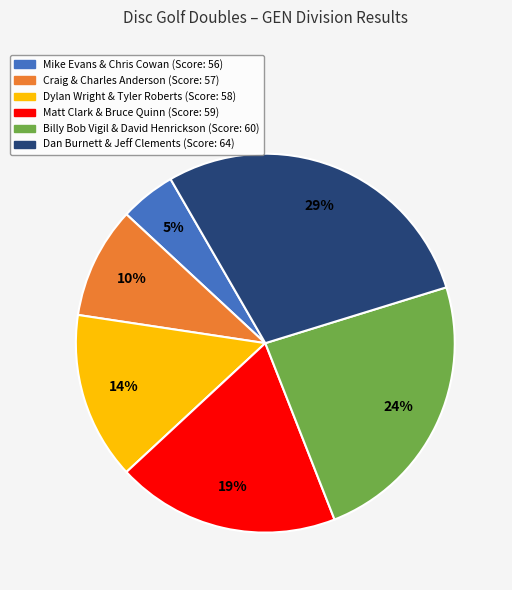

Count the number of slices in the pie.

6